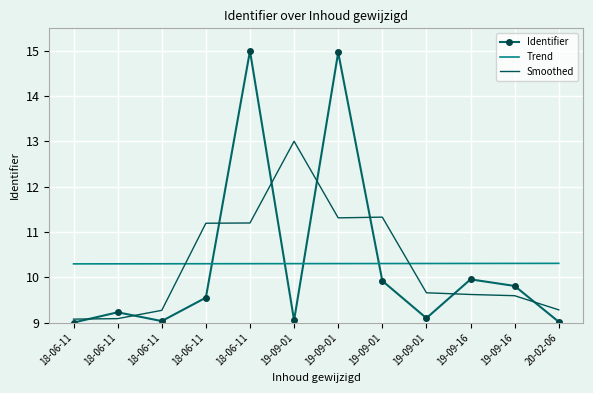

What are all the series names shown in the legend?

Identifier, Trend, Smoothed